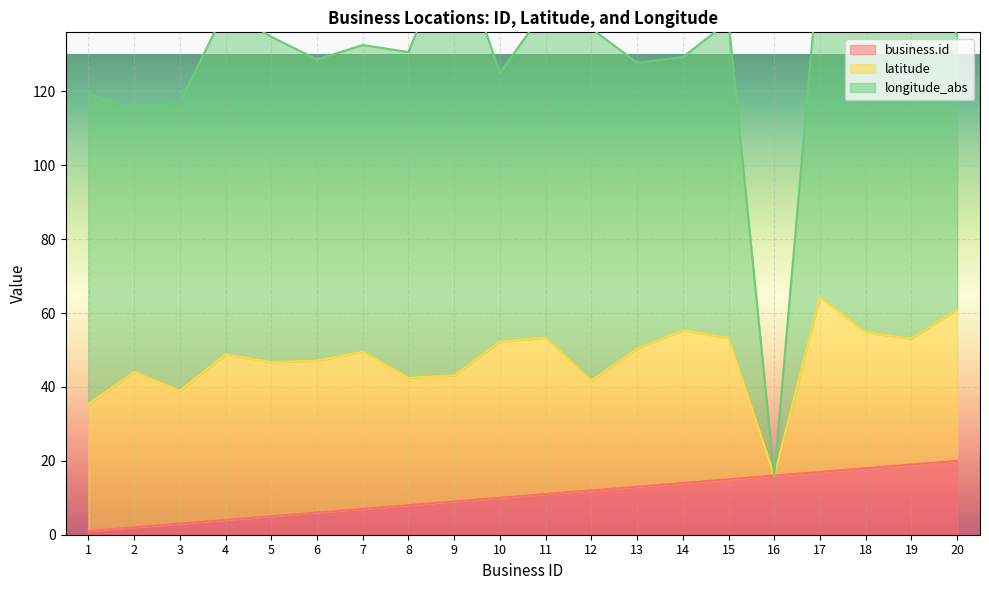

Which series has the largest total across all categories?

longitude_abs